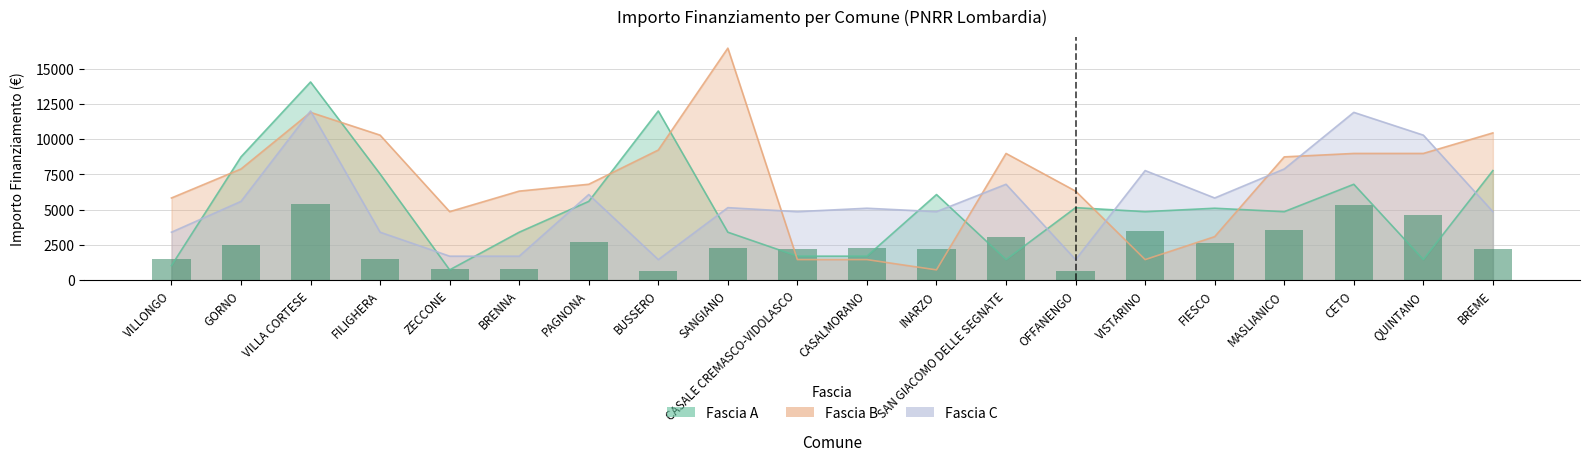

What is the difference between the maximum and second lowest values in the Fascia A series?

13034.0